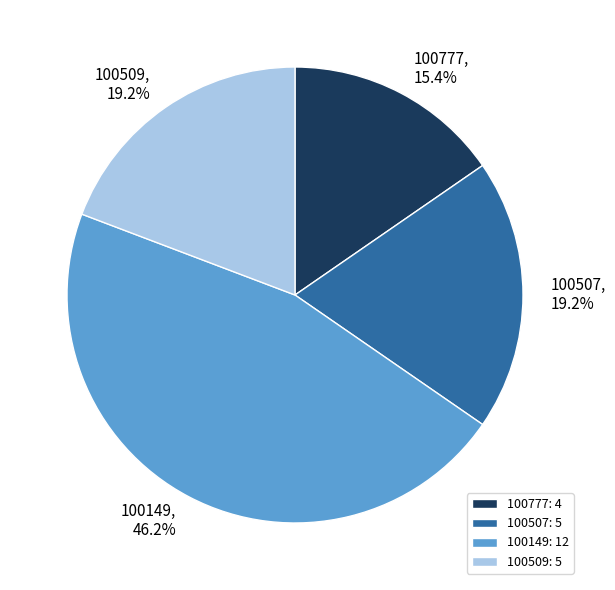

How many slices are in this pie chart?

4